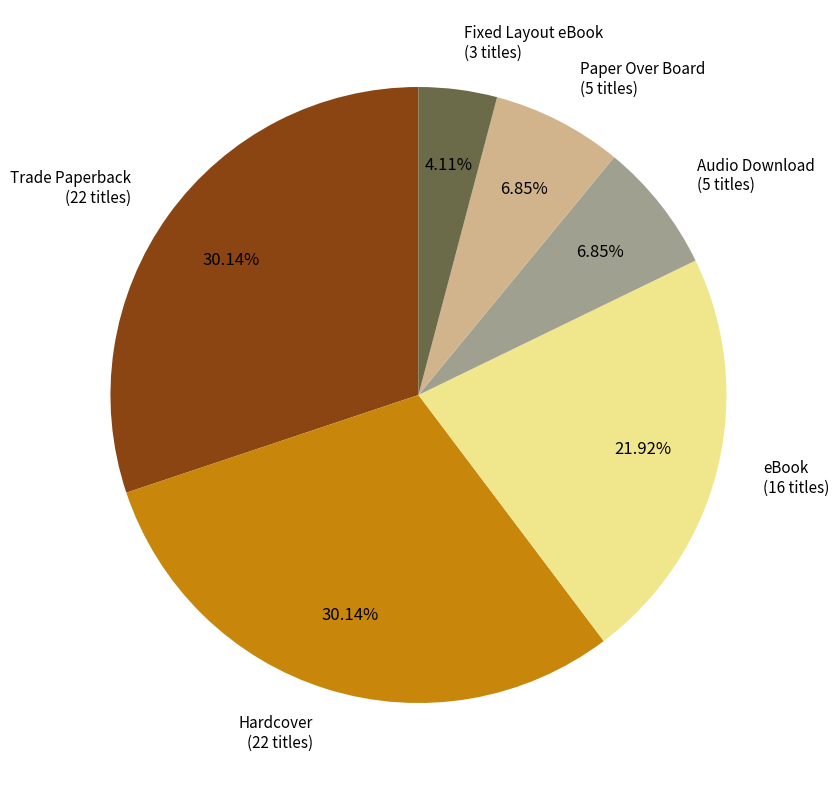

Does any single category account for the majority?

No